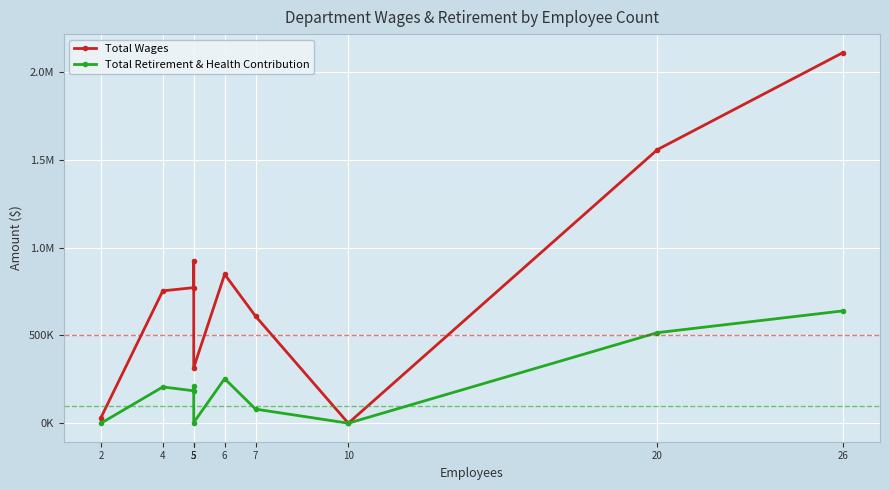

What are all the series names shown in the legend?

Total Wages, Total Retirement & Health Contribution